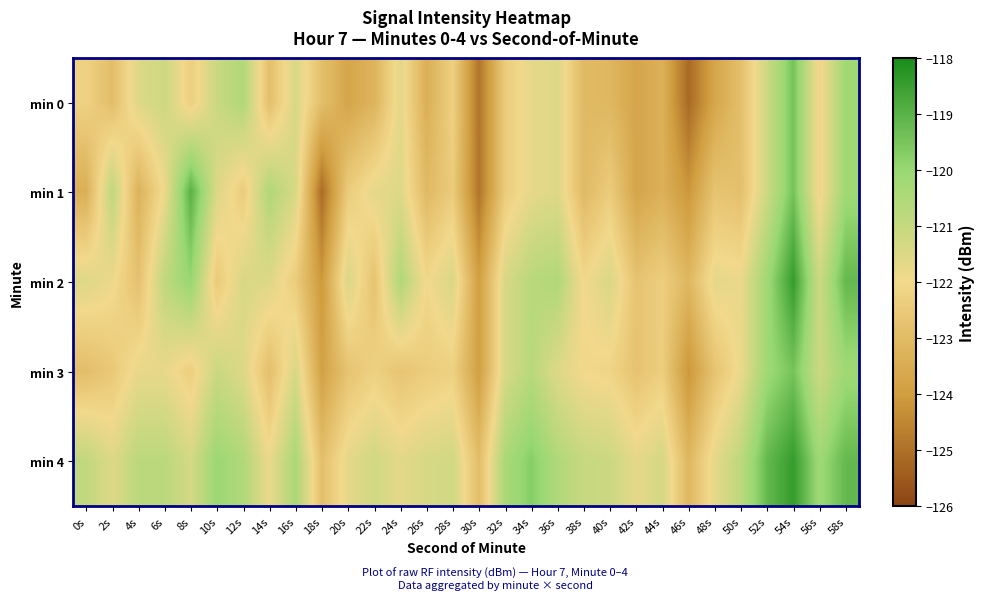

At how many categories does at least one series exceed -124?

30